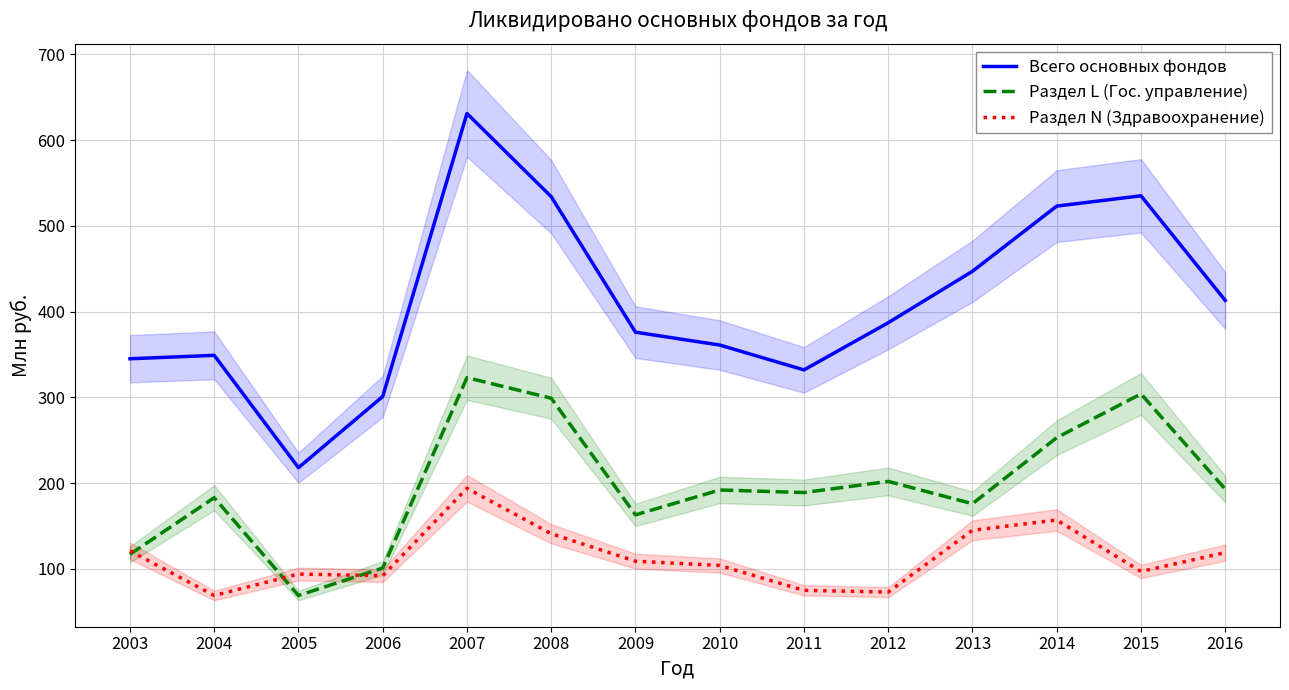

What is the sum of all Всего основных фондов values?

5752